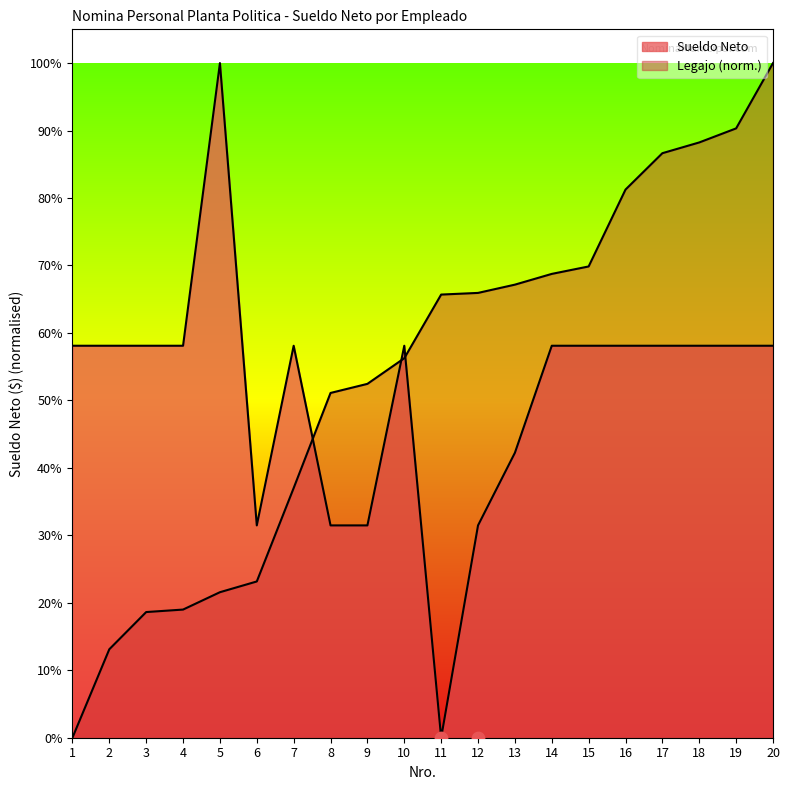

Which series reaches the minimum Y coordinate?

Legajo